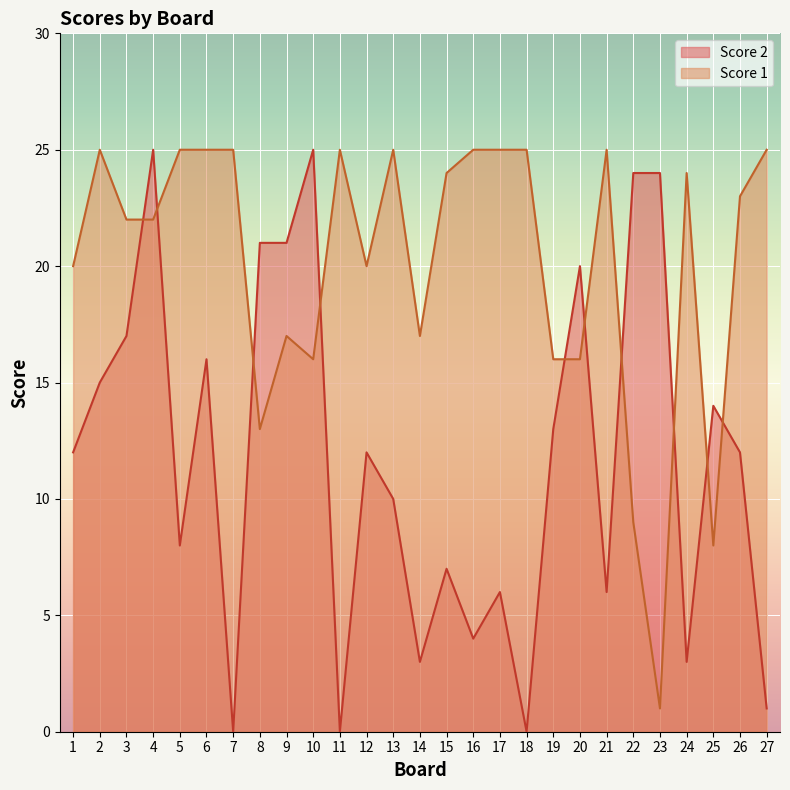

How many lines are shown in the chart?

2